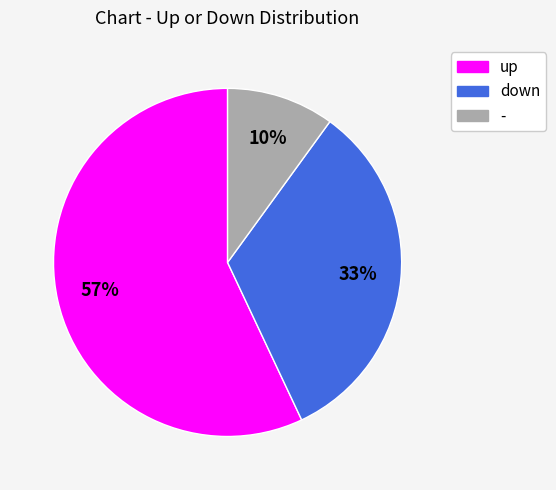

What is the majority slice?

up